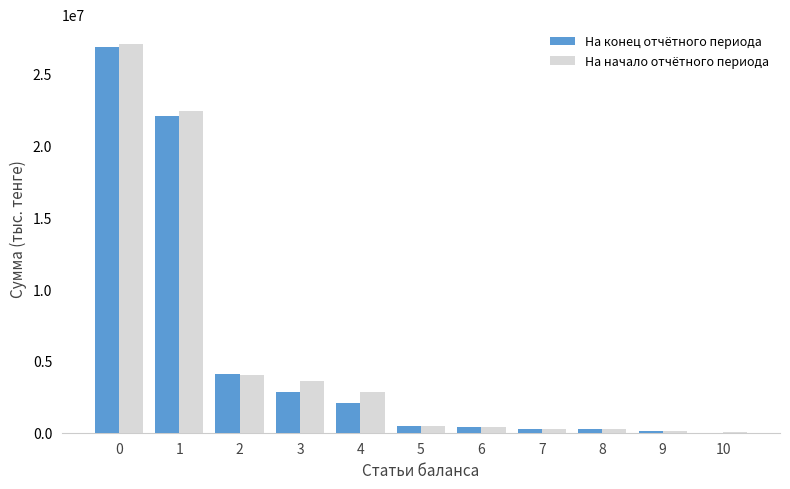

What is the sum of all На начало отчётного периода values?

61387564